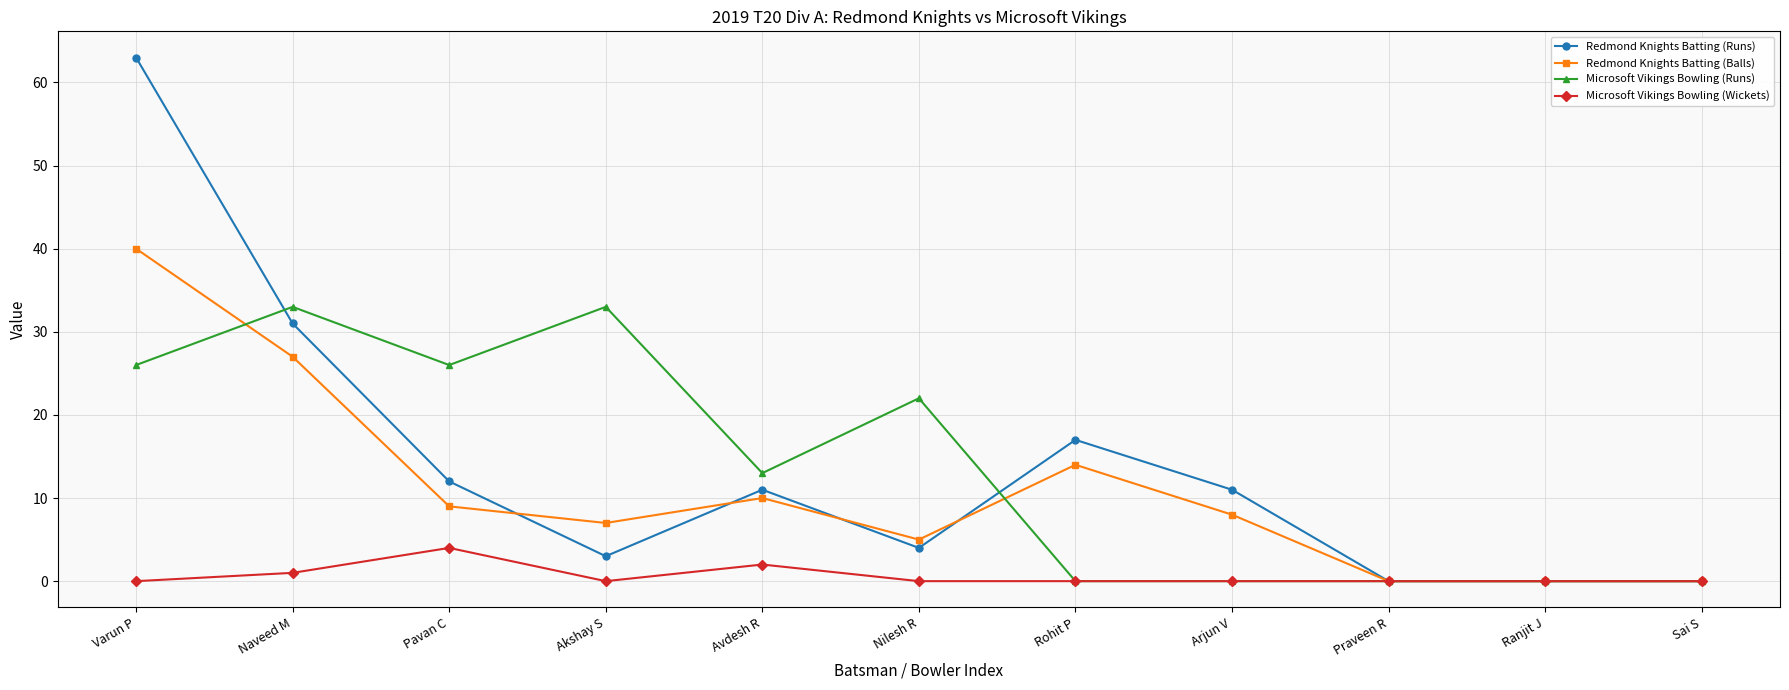

Reading right to left, list all the values displayed in this chart.

Redmond Knights Batting (Runs): 0	0	0	11	17	4	11	3	12	31	63
Redmond Knights Batting (Balls): 0	0	0	8	14	5	10	7	9	27	40
Microsoft Vikings Bowling (Runs): 0	0	0	0	0	22	13	33	26	33	26
Microsoft Vikings Bowling (Wickets): 0	0	0	0	0	0	2	0	4	1	0